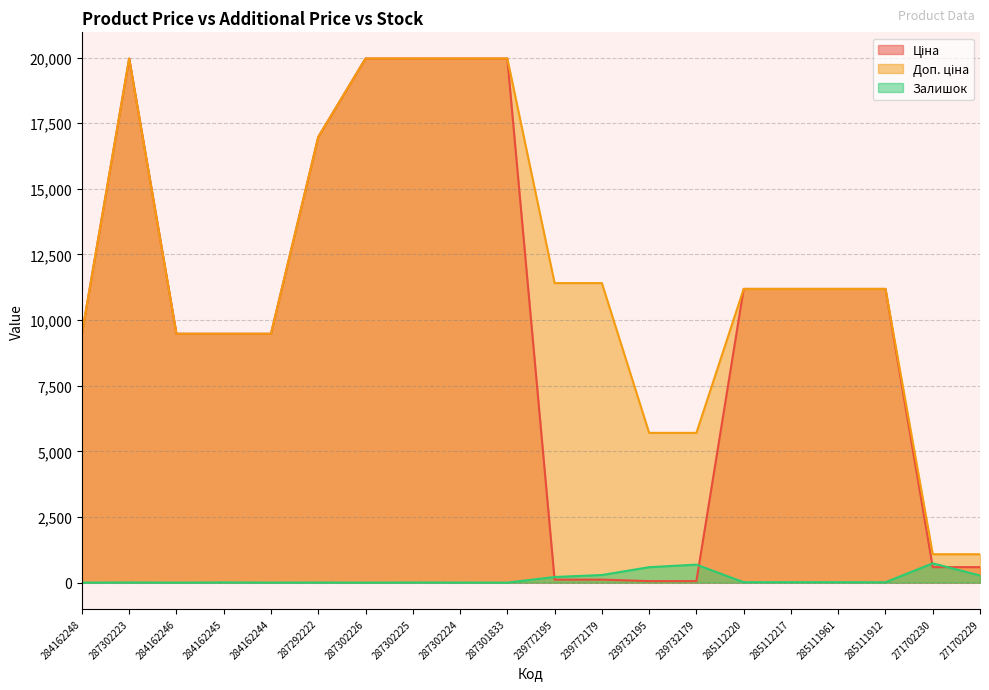

True or false: Доп. ціна and Залишок cross at least once.

False